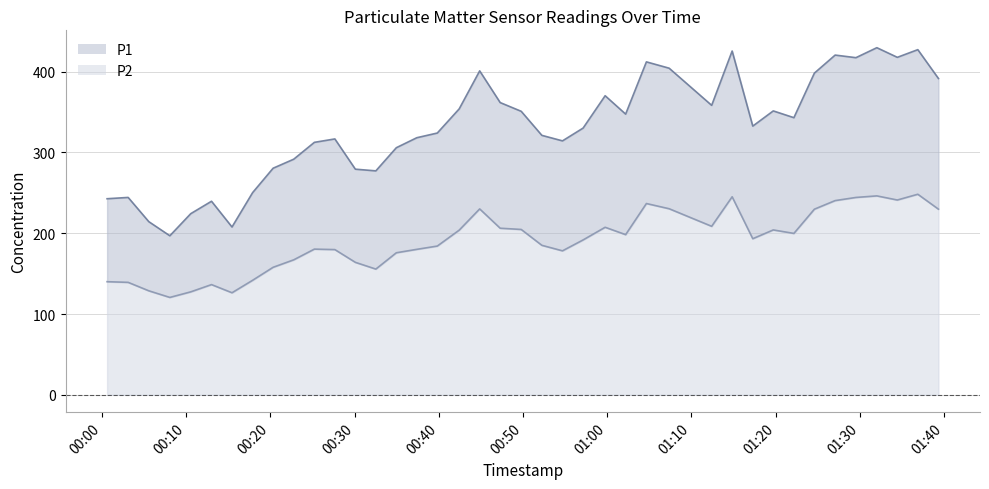

At how many categories does at least one series exceed 205?

39